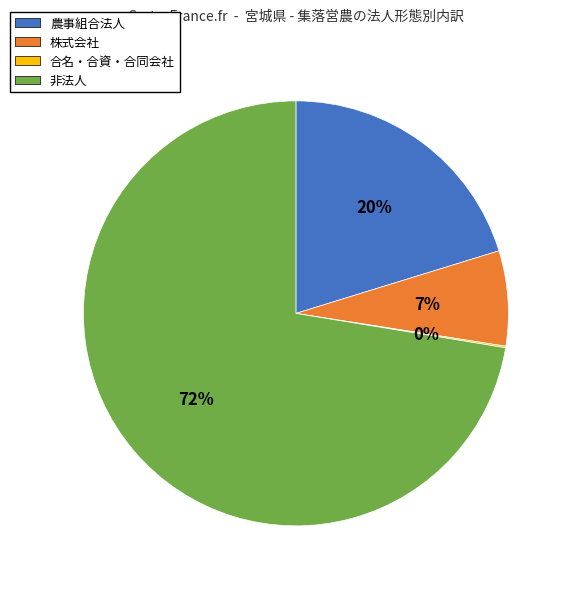

To the nearest percent, what is the average slice percentage?

25%